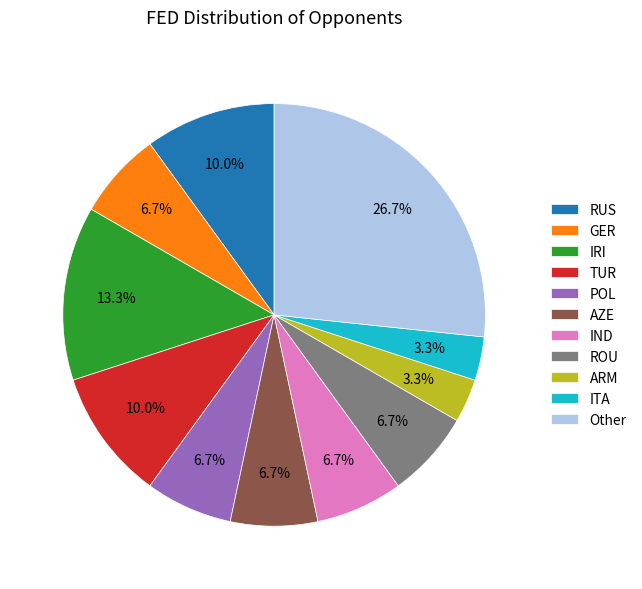

Which slice is the largest?

Other